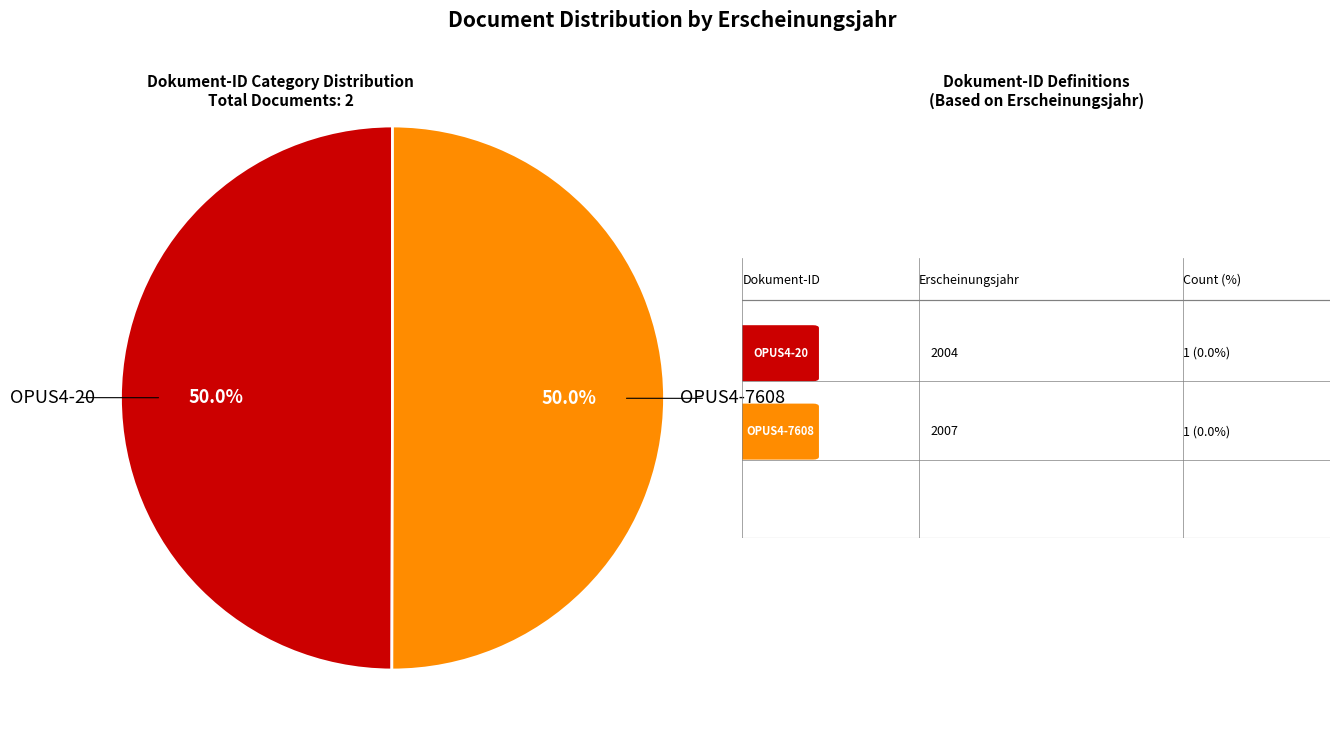

Count the number of slices in the pie.

2